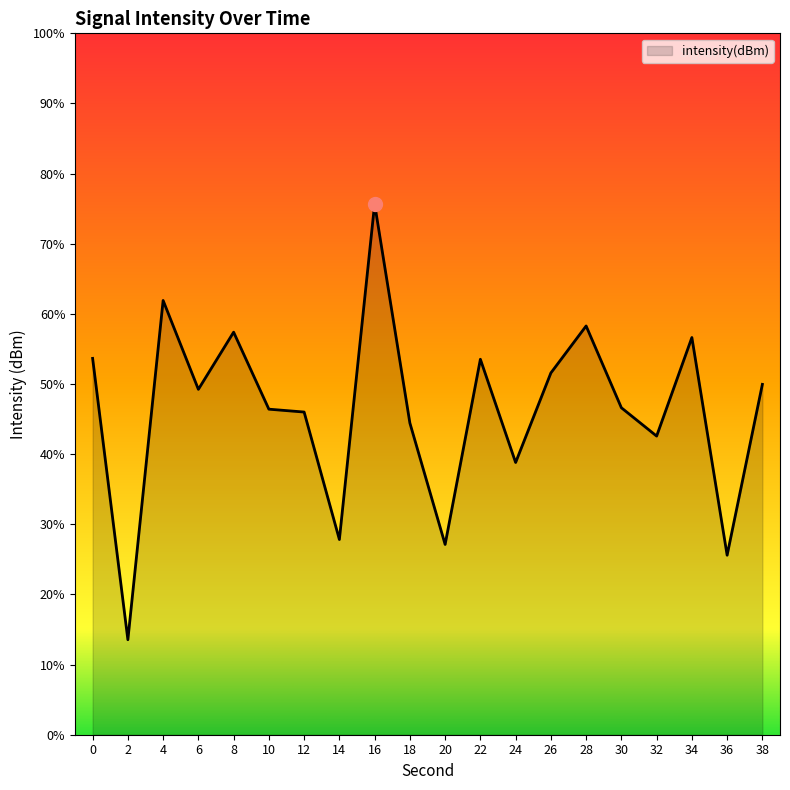

Reading left to right, list all the values displayed in this chart.

0=-128.5	2=-144.6	4=-125.2	6=-130.3	8=-127.0	10=-131.4	12=-131.6	14=-138.9	16=-119.7	18=-132.2	20=-139.1	22=-128.6	24=-134.5	26=-129.4	28=-126.7	30=-131.4	32=-133.0	34=-127.3	36=-139.8	38=-130.0